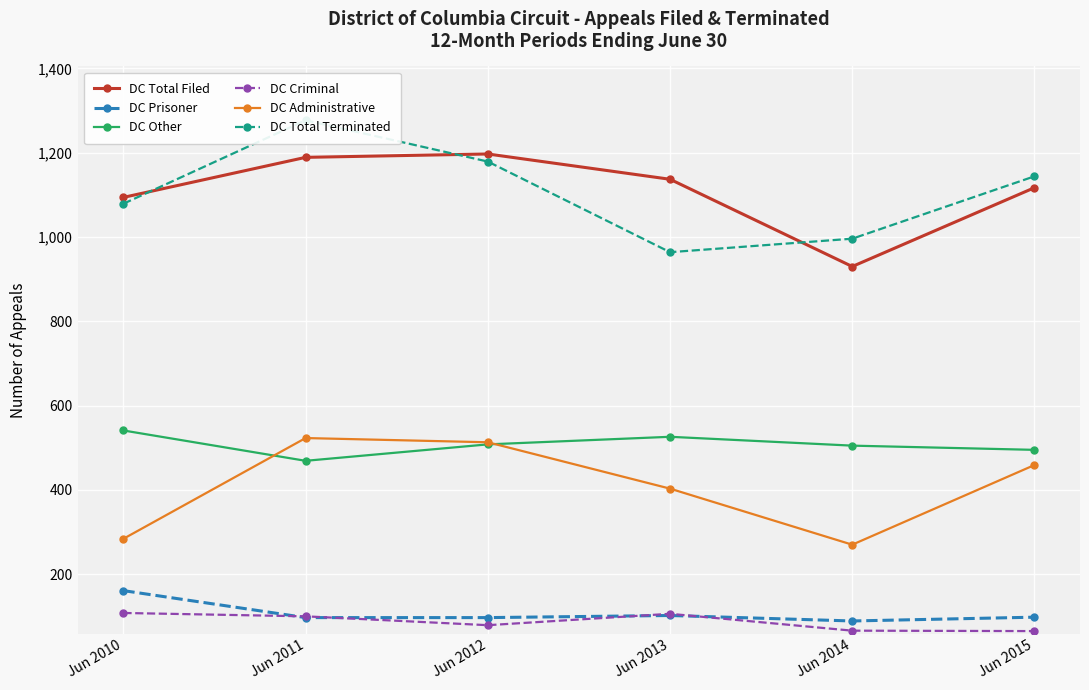

Count the number of data series in this chart.

6